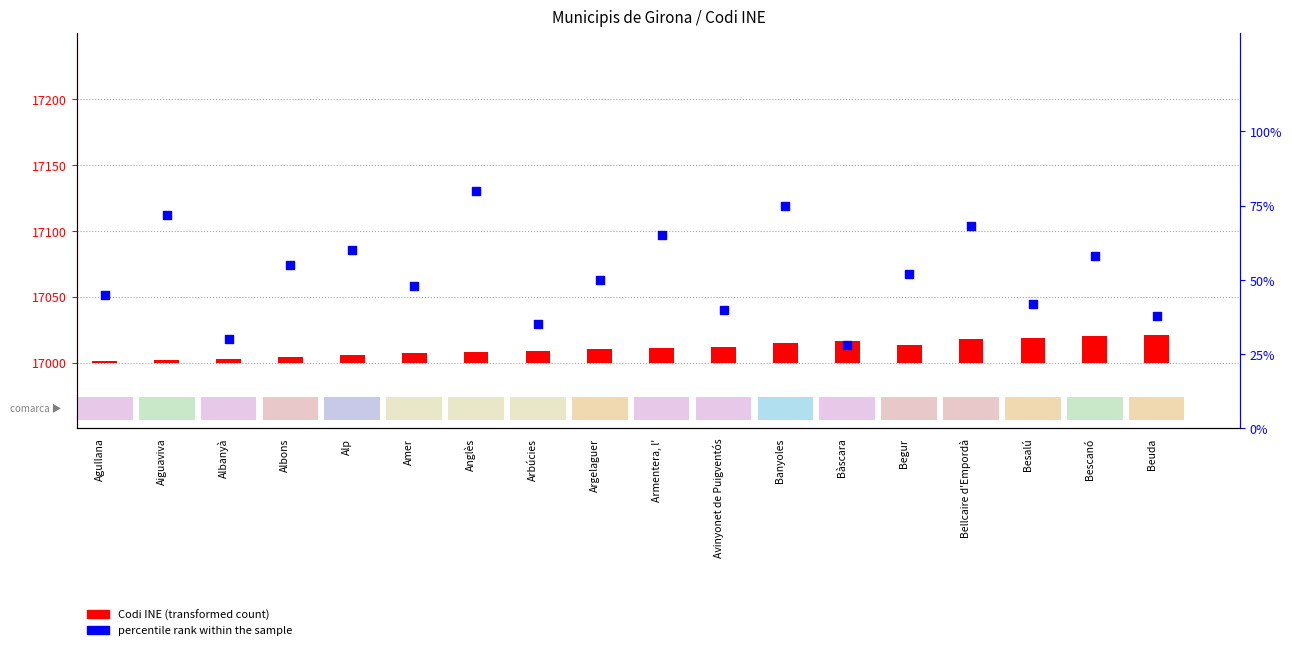

Is the value of percentile rank within the sample at Aiguaviva greater than the value of Codi INE (transformed) at Bàscara?

Yes